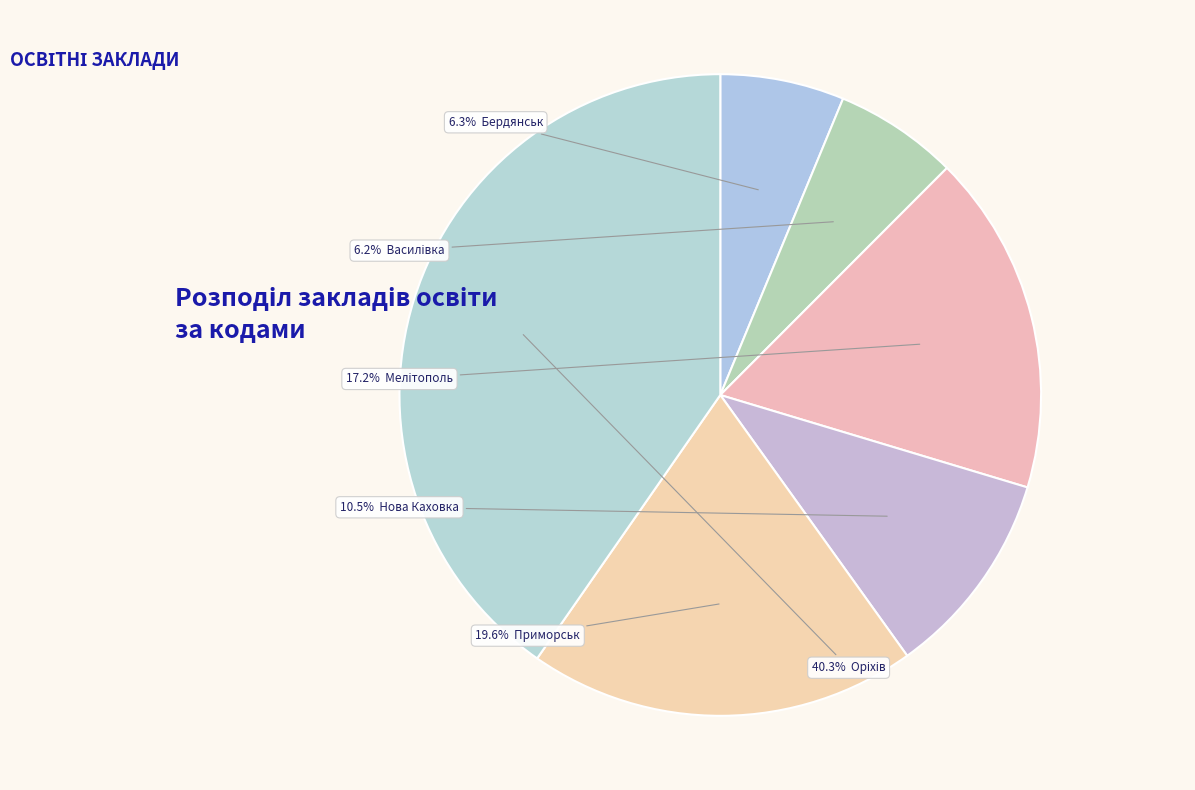

What is the smallest slice in the pie chart?

Василівка (407)